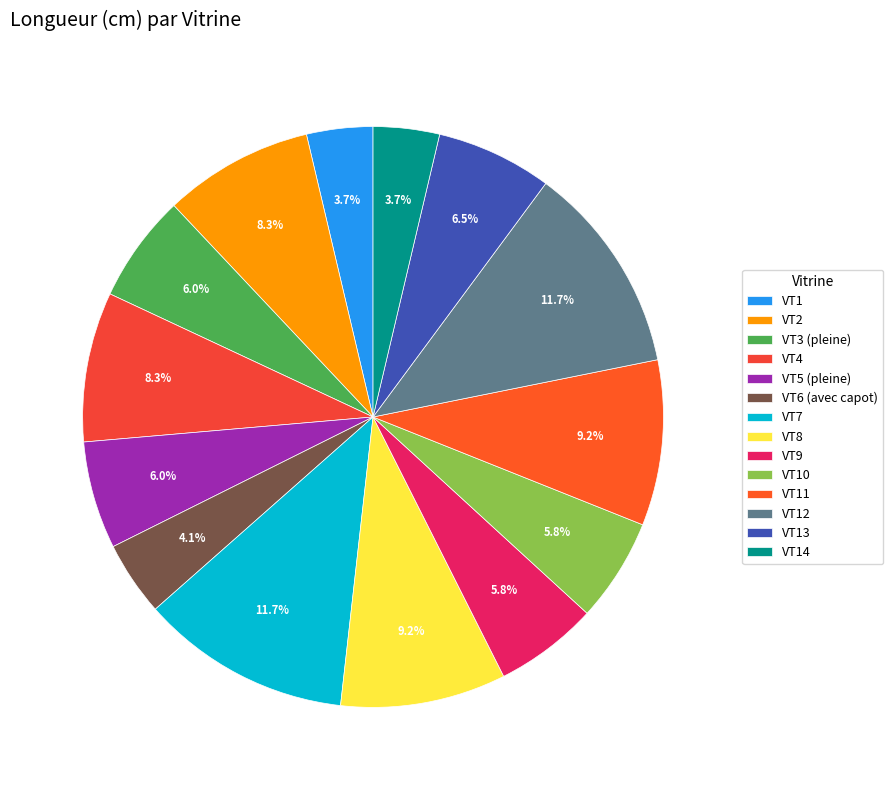

To the nearest percent, what is the combined percentage of VT12 and VT4?

20%